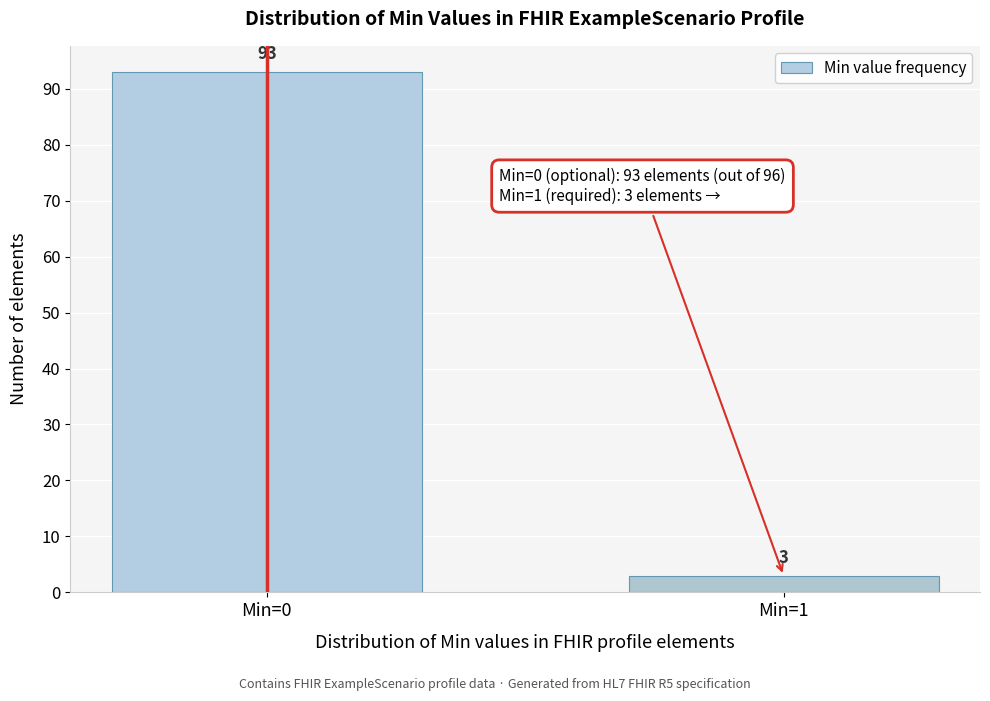

Reading left to right, what are all the values shown in this chart?

93	3